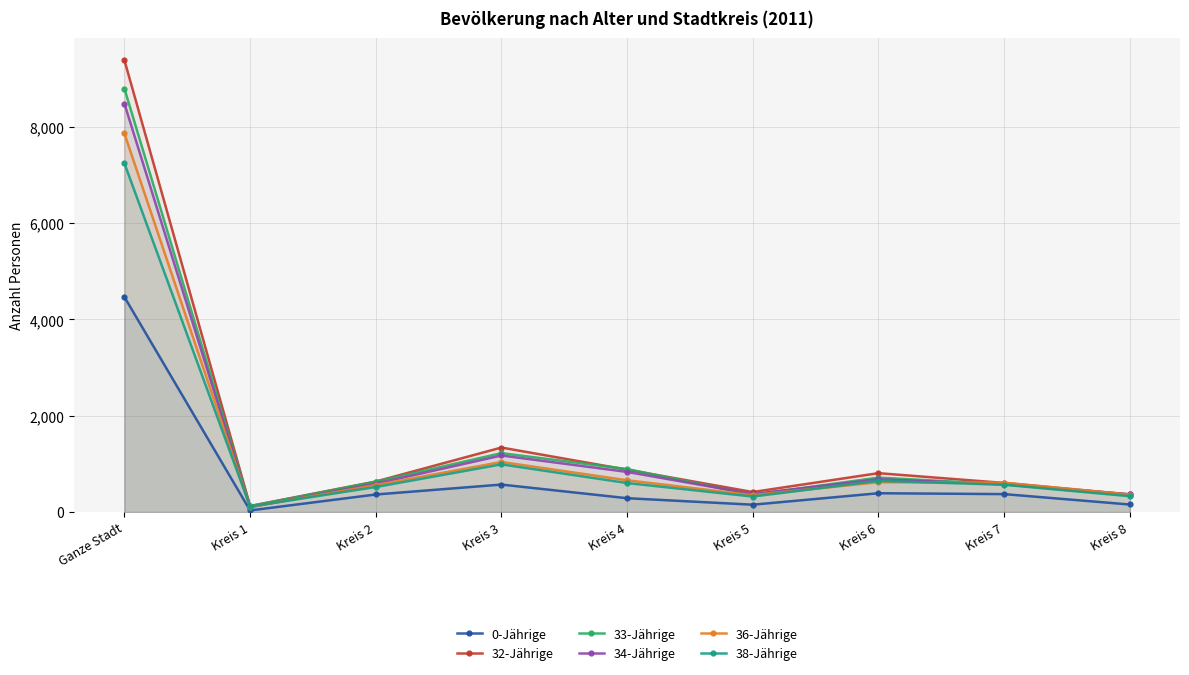

How many interior local peaks does the 38-Jährige series have?

2